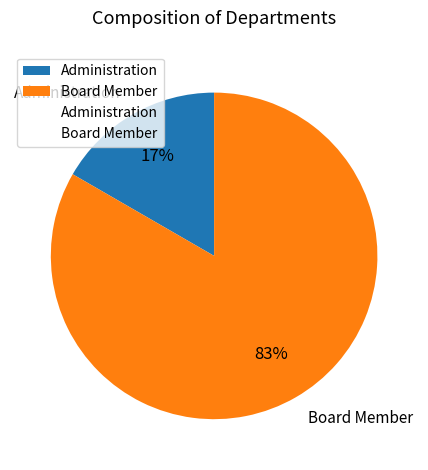

Does Board Member represent more than half of the total?

Yes